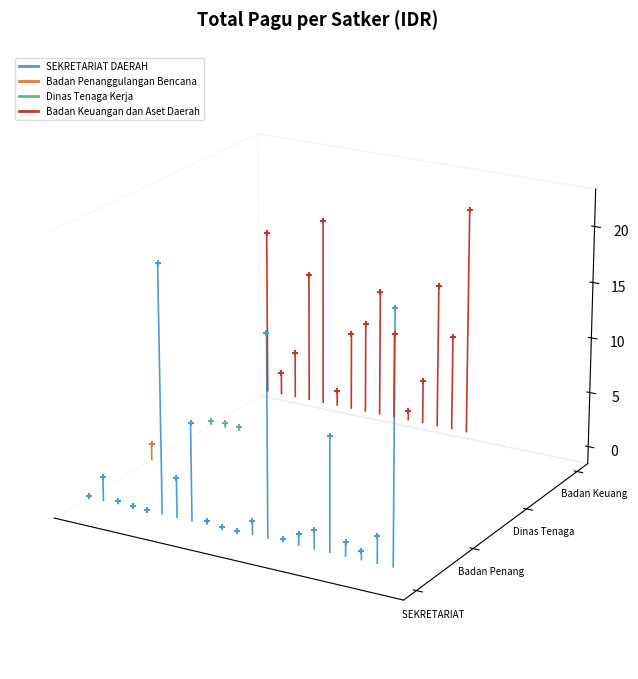

What are all the series names shown in the legend?

SEKRETARIAT DAERAH, Badan Penanggulangan Bencana, Dinas Tenaga Kerja, Badan Keuangan dan Aset Daerah